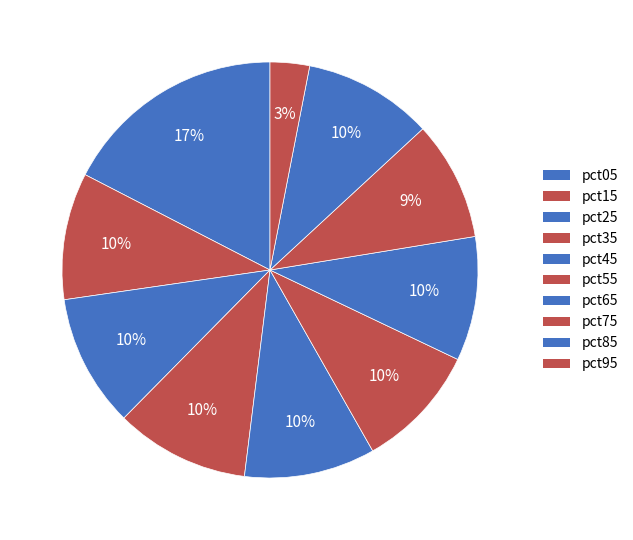

How many slices are in this pie chart?

10